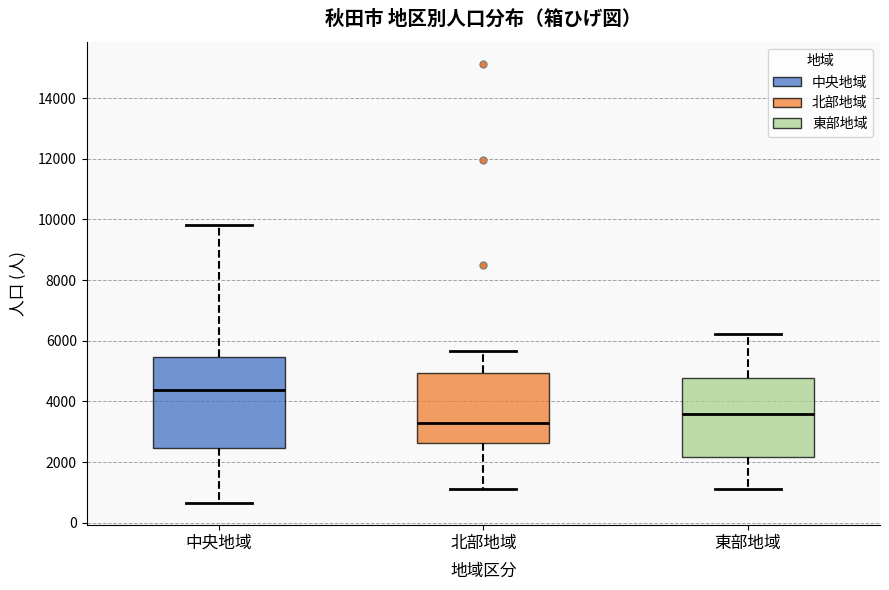

Reading left to right, transcribe this box plot: for each box, give where its median line is, the range the box spans, and where its two whiskers end, as read against the y-axis. The values are not printed on the chart, so give them approximately, as read against the axis.

中央地域: median 4400, box 2400 to 5400, whiskers 600 to 9800
北部地域: median 3200, box 2600 to 5000, whiskers 1200 to 5600
東部地域: median 3600, box 2200 to 4800, whiskers 1200 to 6200